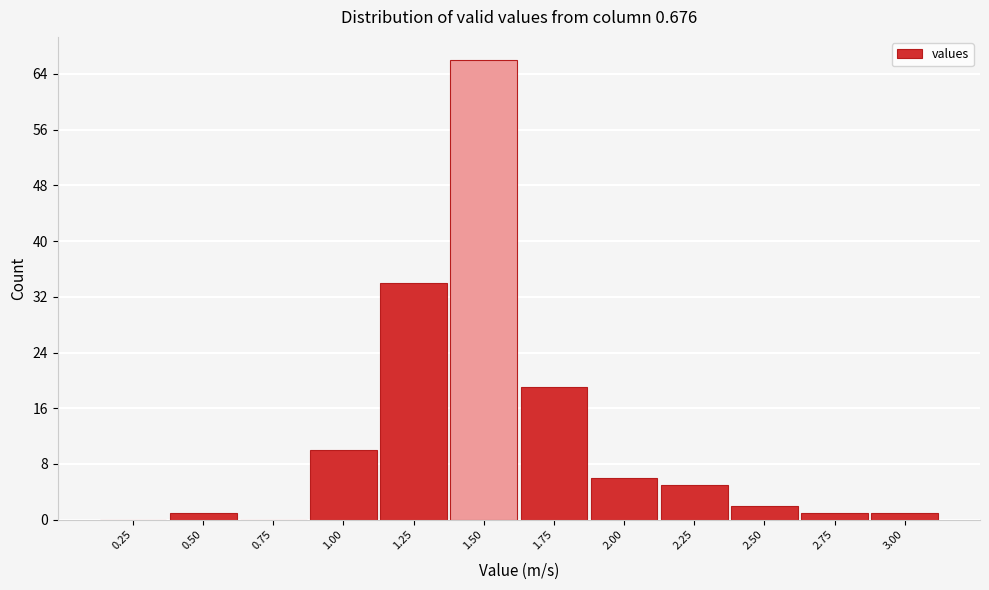

Reading left to right, transcribe all the data shown in this chart.

0.25=0	0.50=1	0.75=0	1.00=10	1.25=34	1.50=66	1.75=19	2.00=6	2.25=5	2.50=2	2.75=1	3.00=1